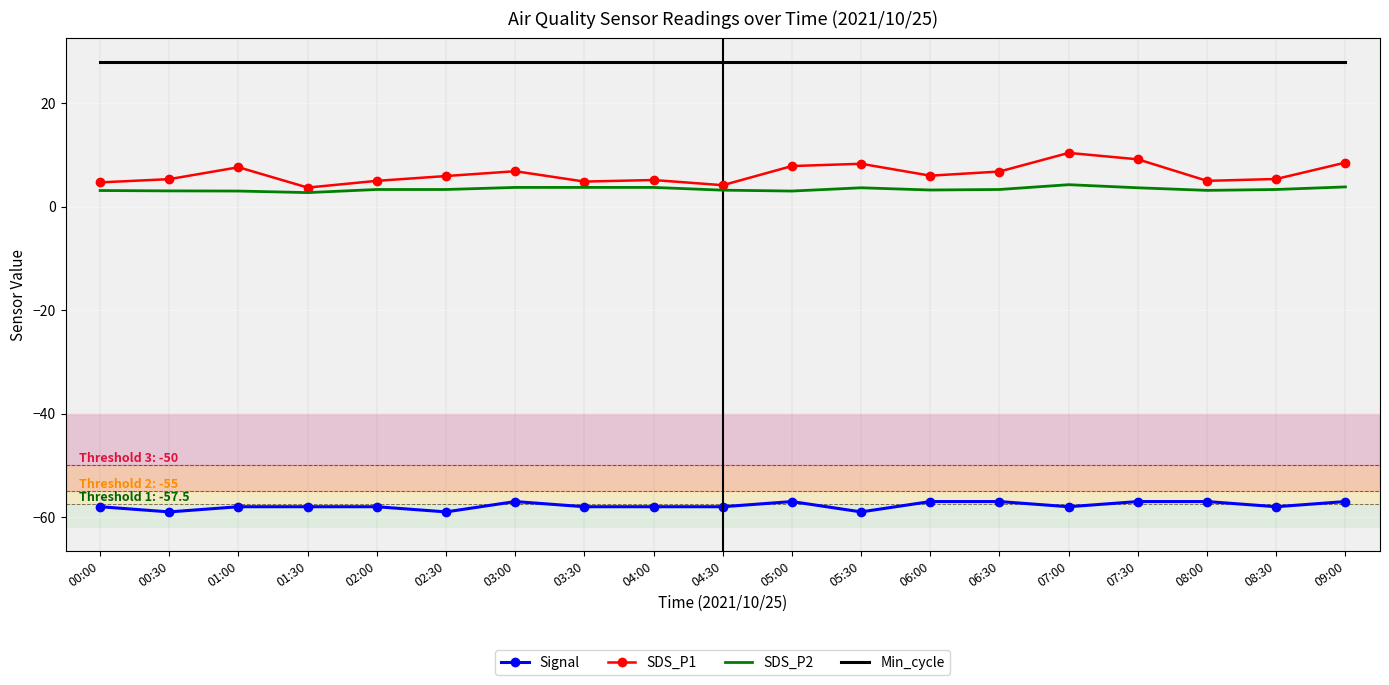

What is the minimum value shown in the chart?

-59.0